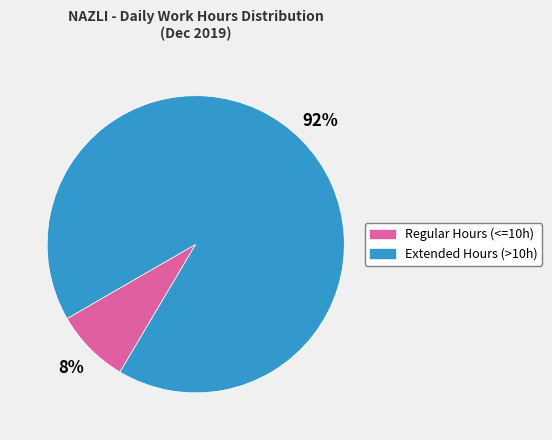

Does any single category account for the majority?

Yes